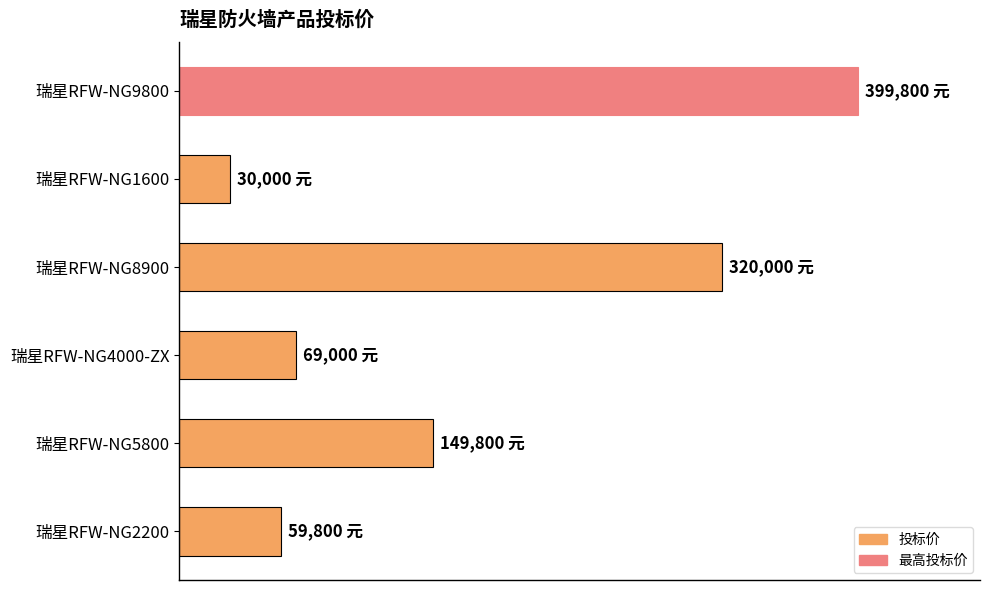

Does the chart contain any negative values?

No